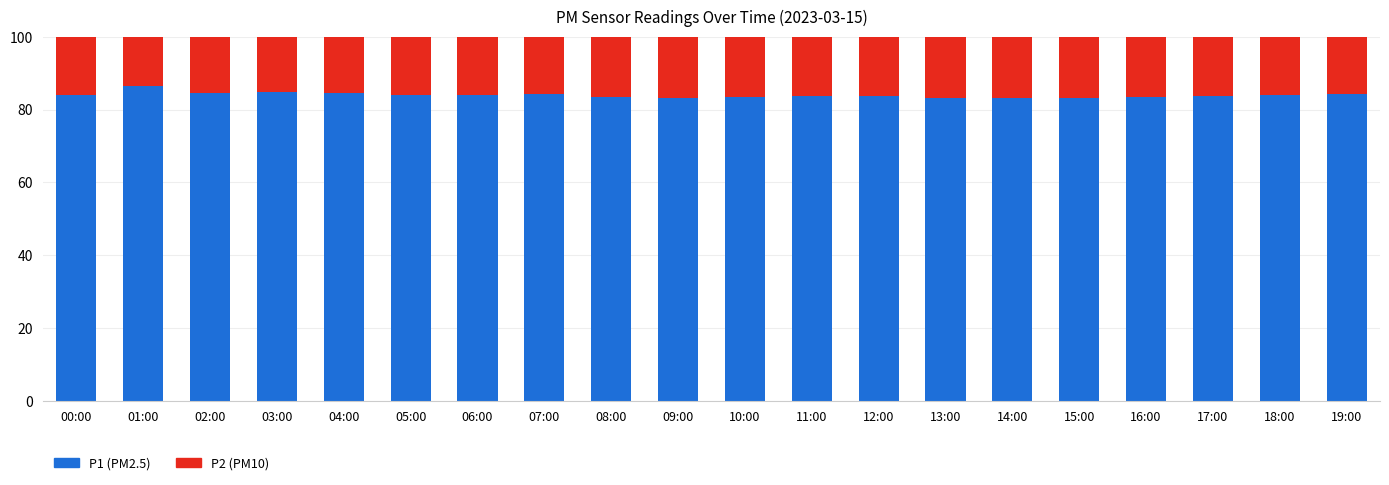

What is the total value across all series at 09:00?

100.0